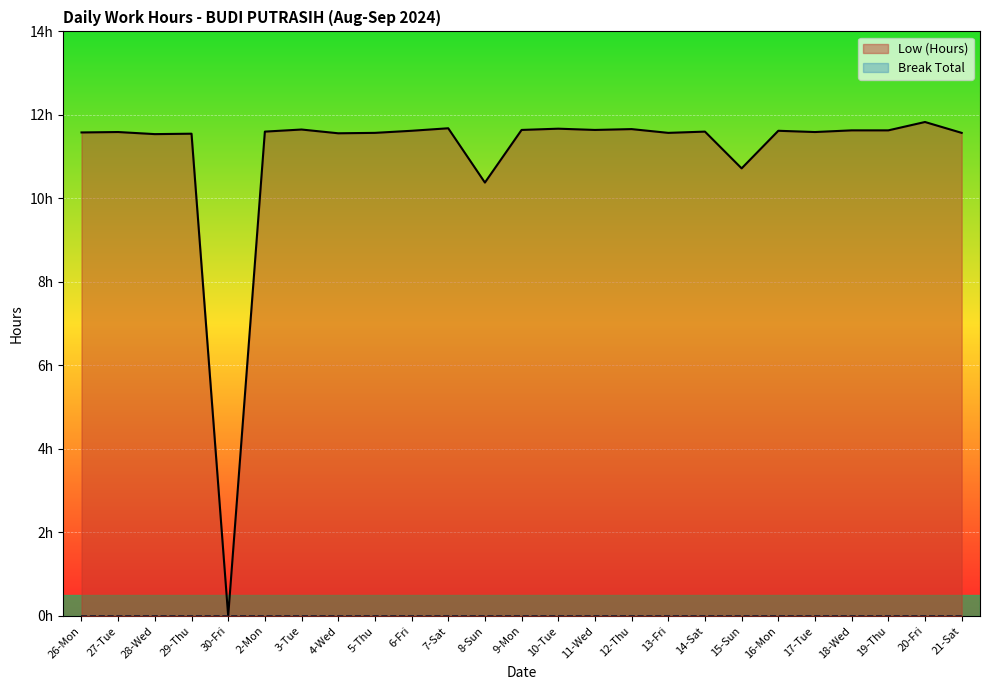

The value of Break Total at 18-Wed is 0.0. True or false?

True